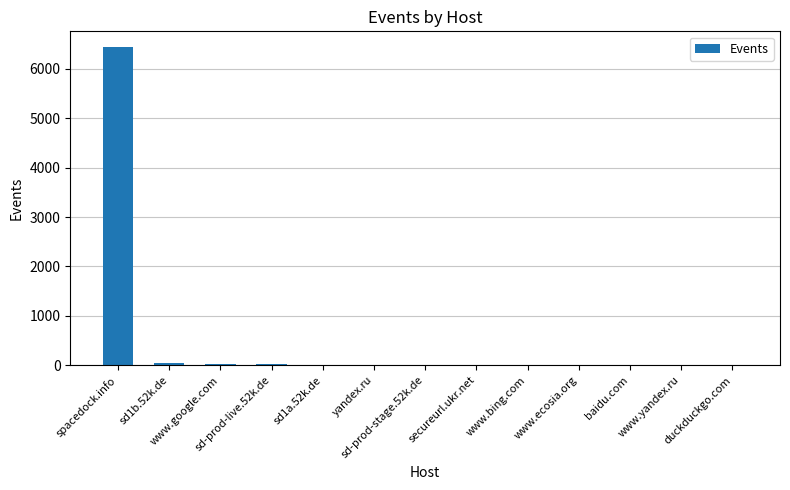

Are the bars horizontal?

No